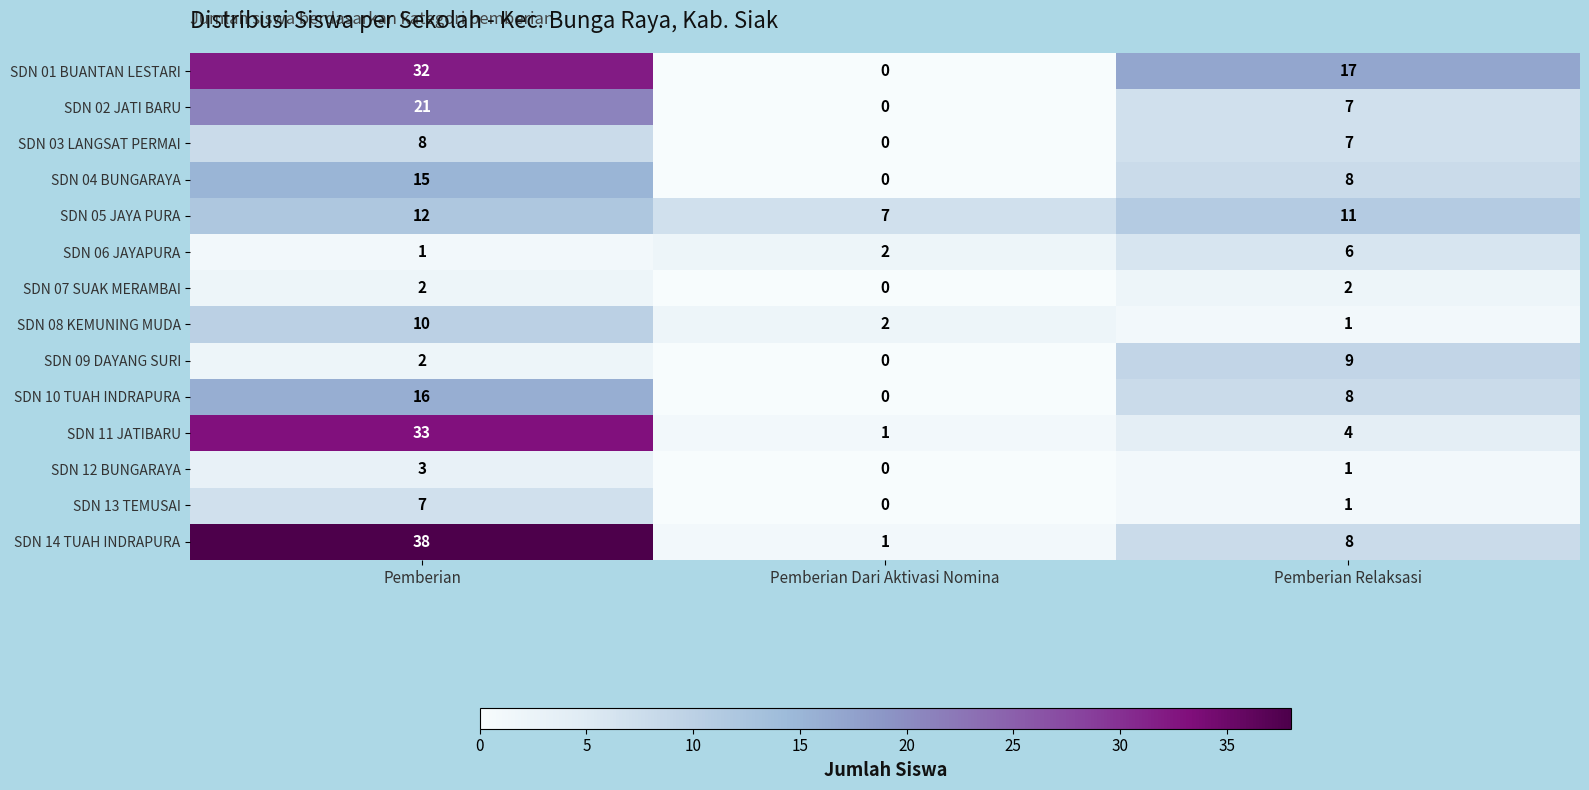

What is the total value across all series at Pemberian Dari Aktivasi Nomina?

13